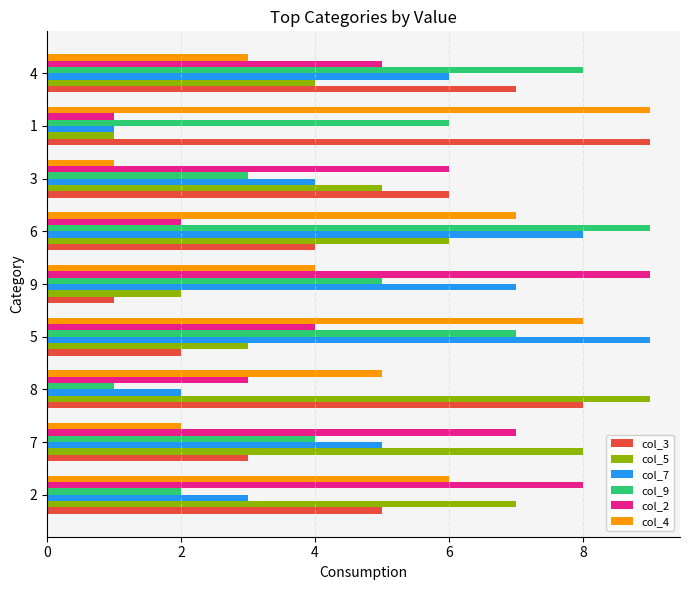

Is the value of col_7 at 7 greater than the value of col_5 at 5?

Yes